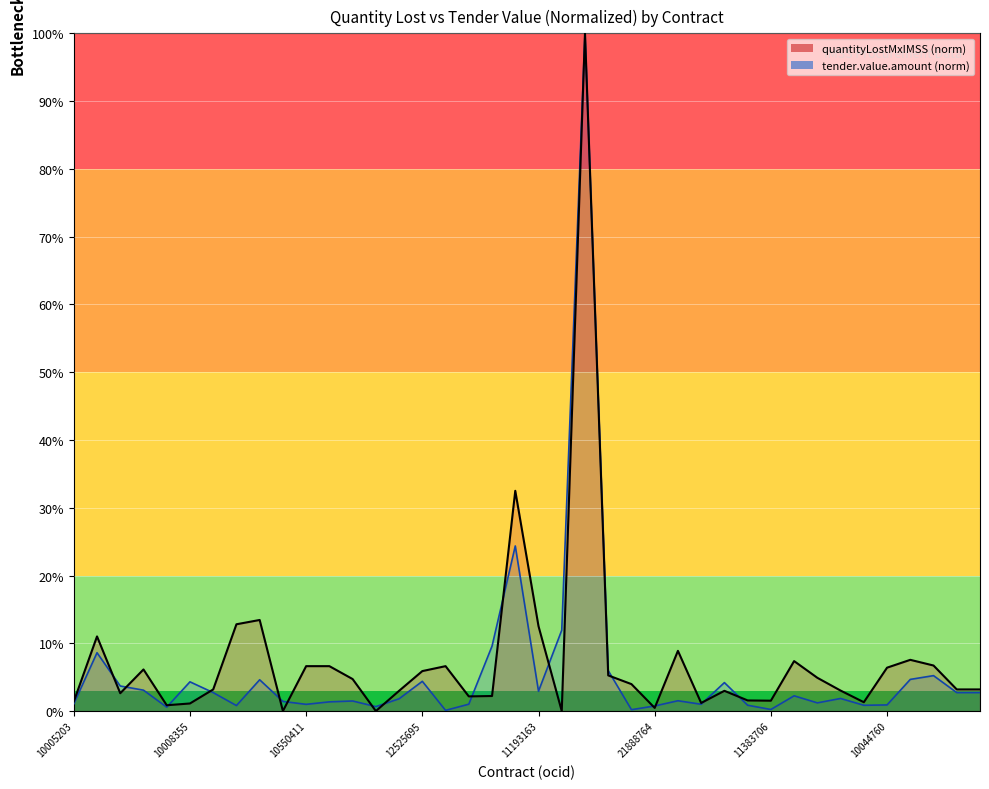

What is the difference between the maximum and minimum values in the contracts.items.unit.value.quantityLostMxIMSS series?

100.0